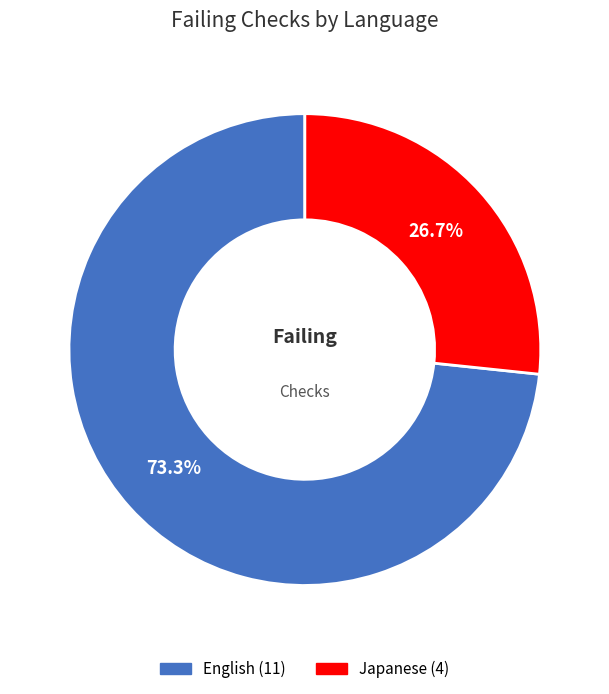

Is there a majority slice in this chart?

Yes